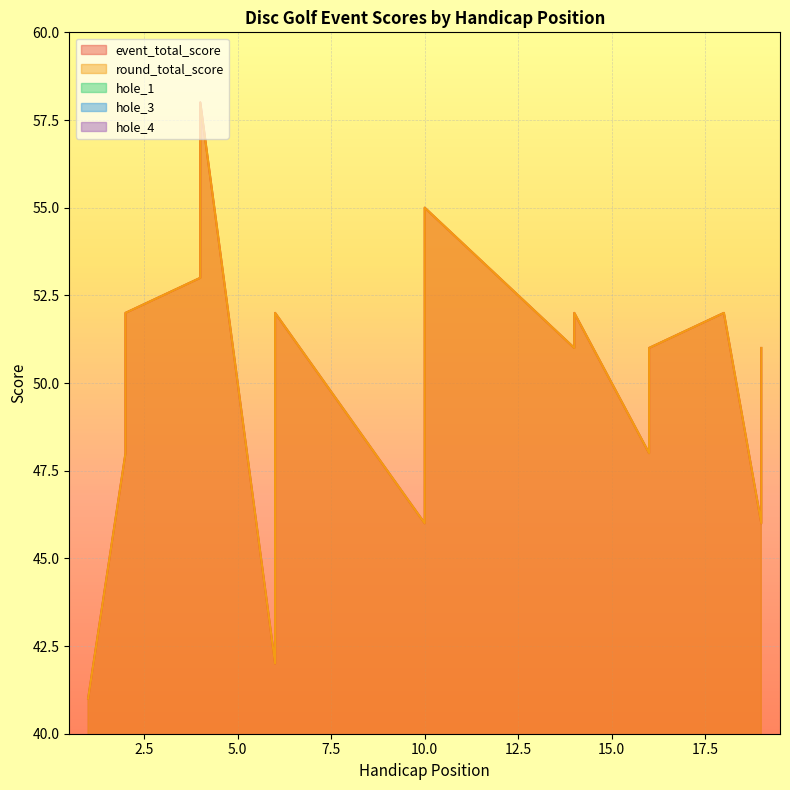

At which label is event_total_score closest to 49?

10